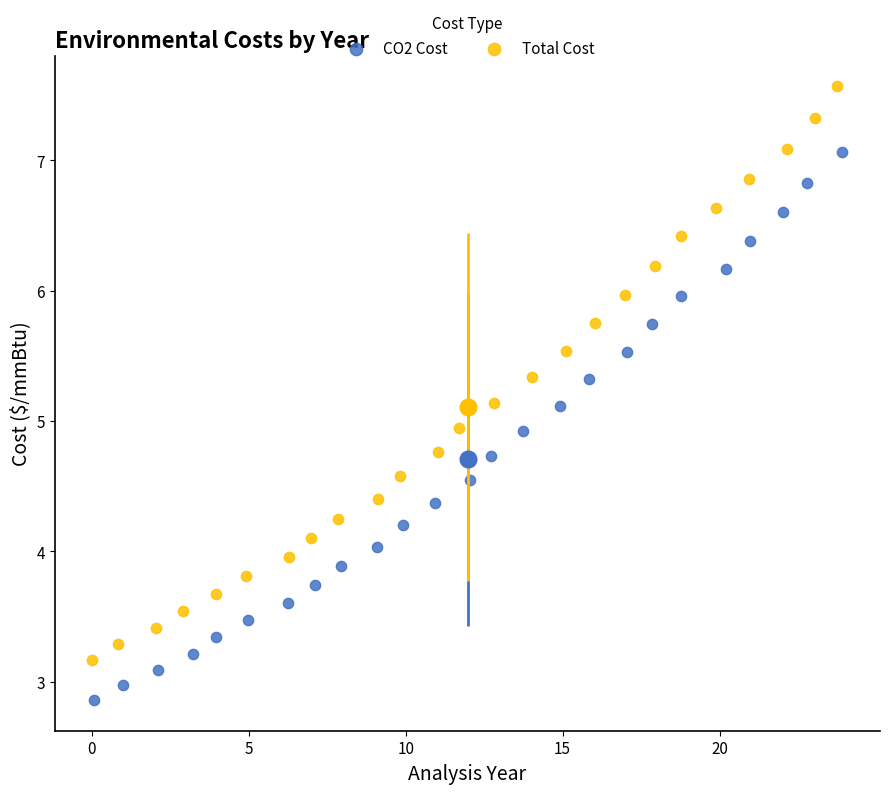

Which series has the largest Y range (max minus min)?

Total Cost